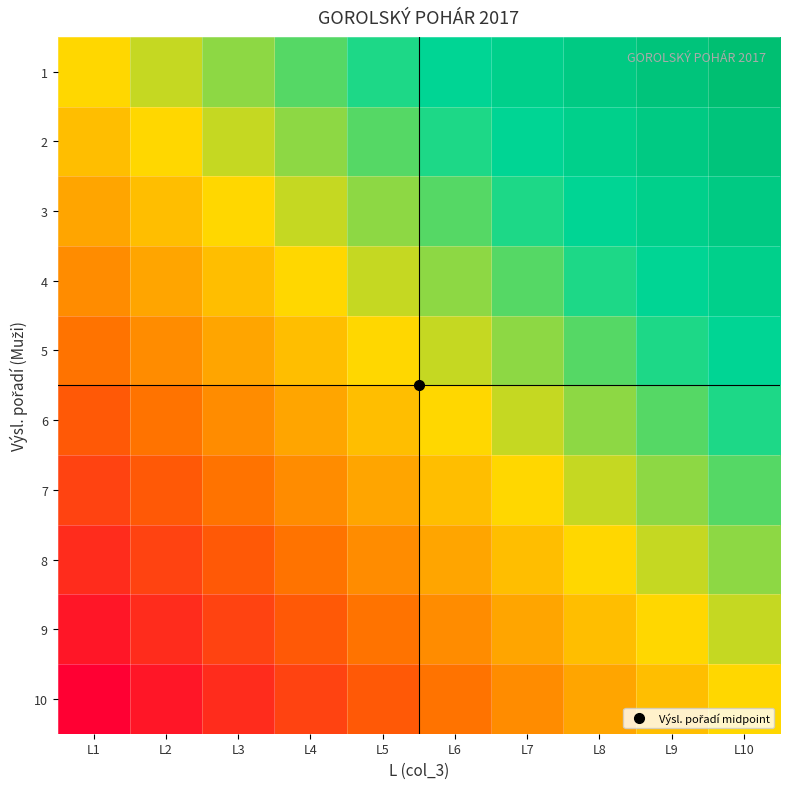

What is the difference between the highest and lowest values at L1?

0.5